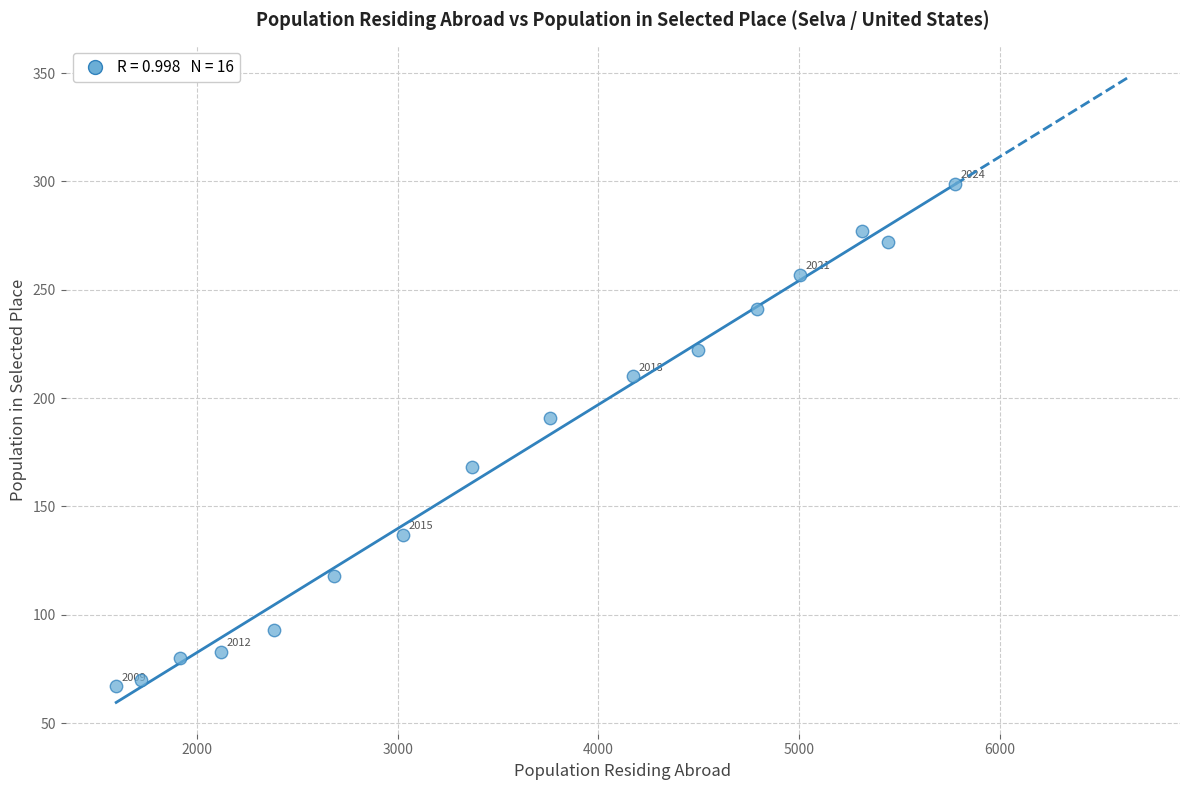

What Y value in the scatter plot is closest to 183?

191